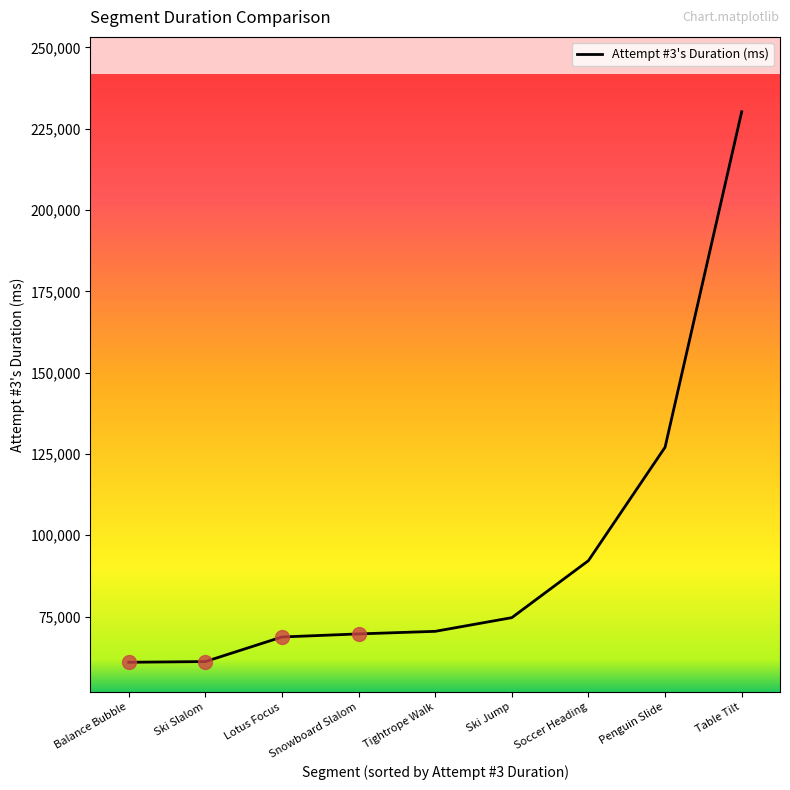

What is the smallest value displayed?

60931